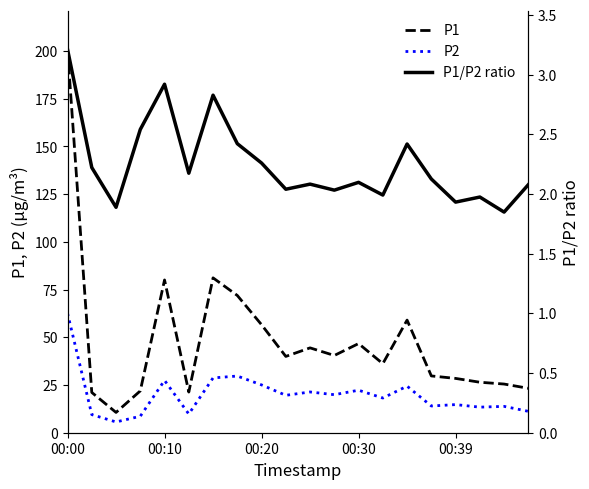

How many distinct data groups are displayed?

3